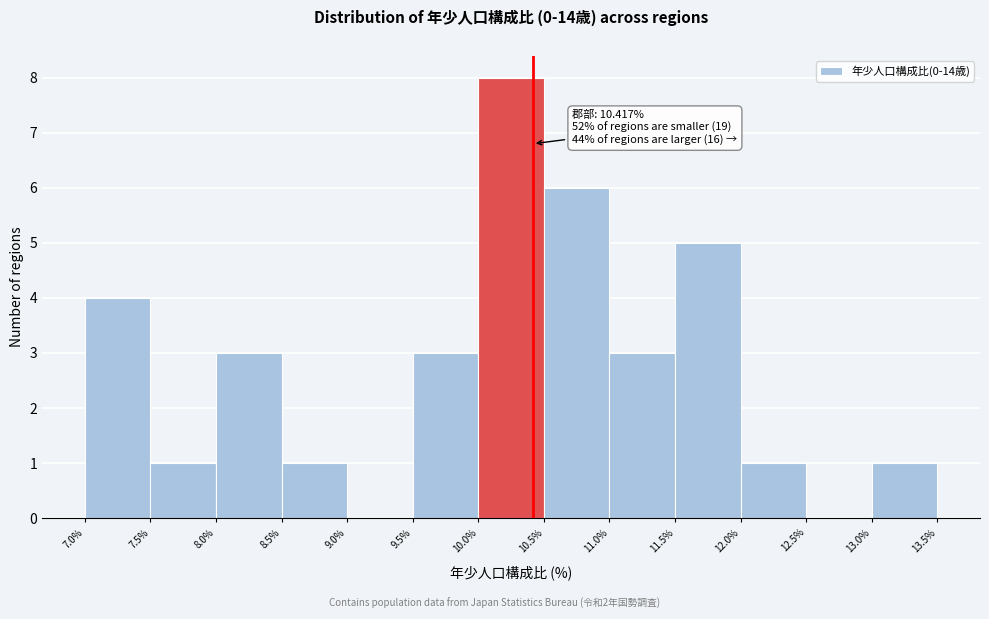

Which range on the x-axis has the tallest bar?

10.0% to 10.5%